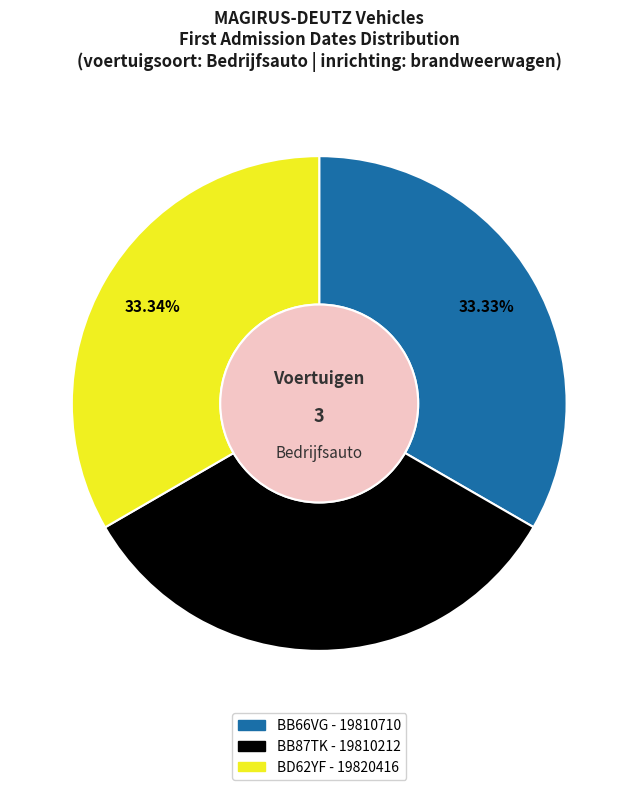

How many segments does this pie chart have?

3